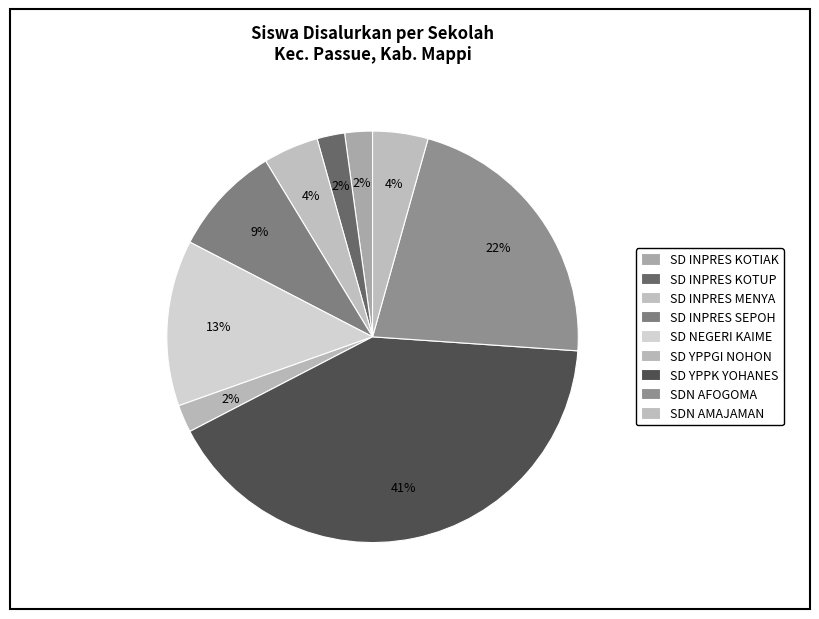

What is the ratio of the value at SD YPPK YOHANES to the value at SD INPRES MENYA?

9.5